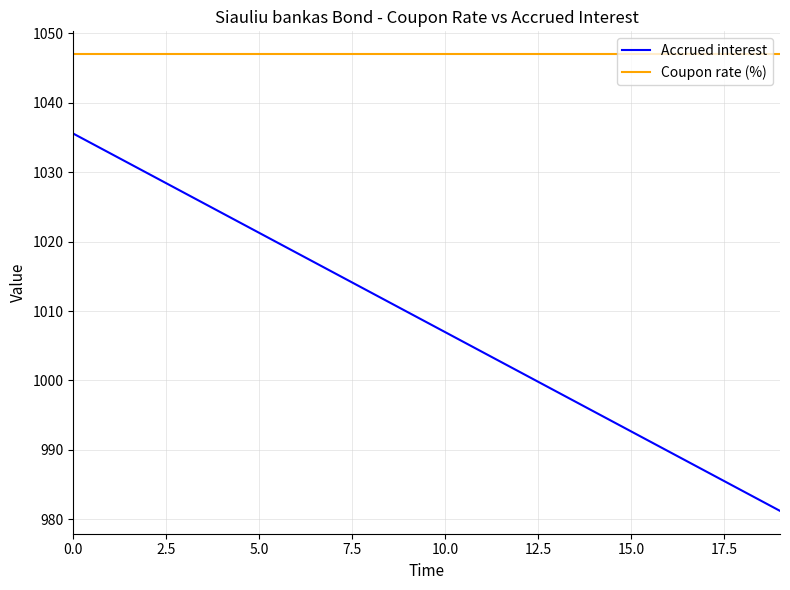

Rank the series by their maximum value, from highest to lowest.

Coupon rate (%), Accrued interest